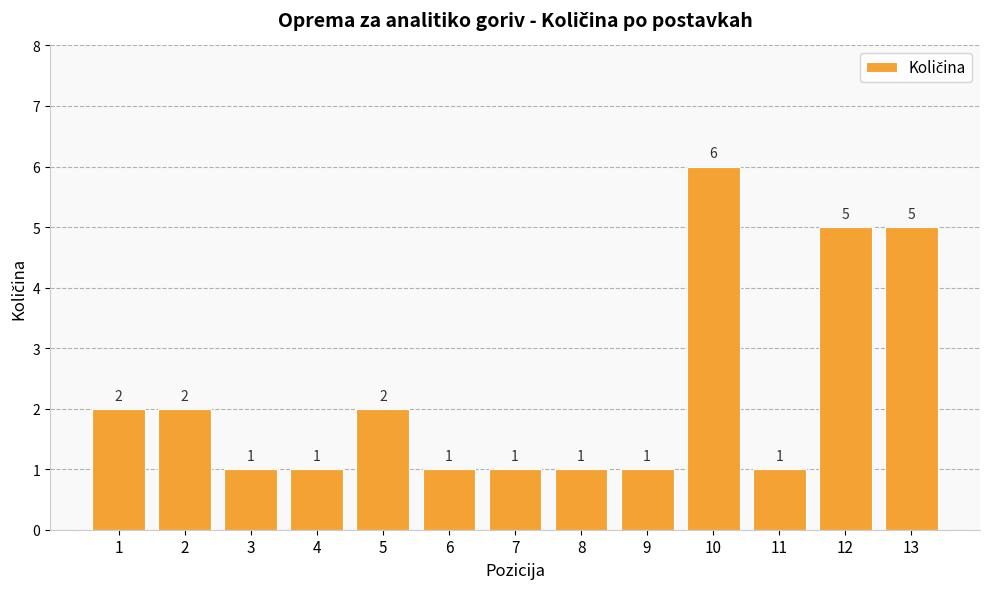

What is the value of the 2nd bar from the left?

2